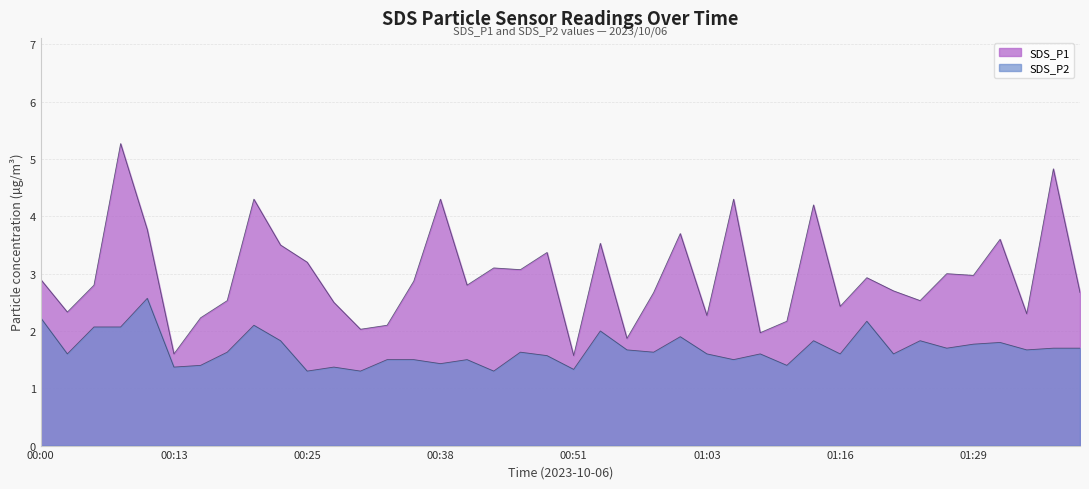

Which series has the largest total across all categories?

SDS_P1